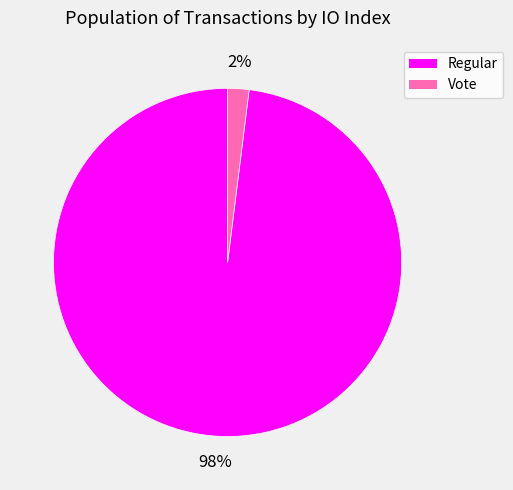

How many segments does this pie chart have?

2